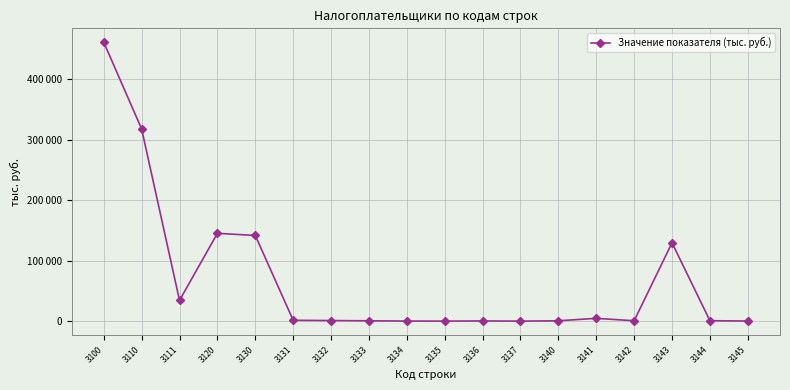

Is this an area chart (filled region under the line)?

No